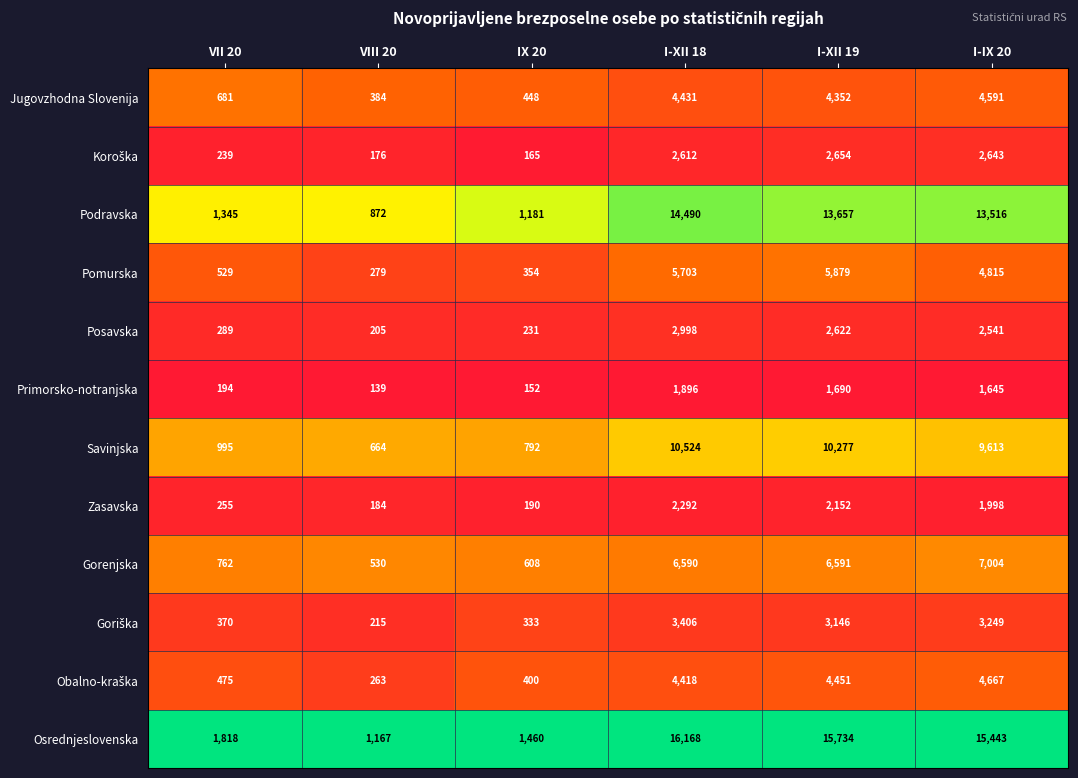

Between I-XII 18 and I-XII 19, which series saw the biggest shift?

Podravska